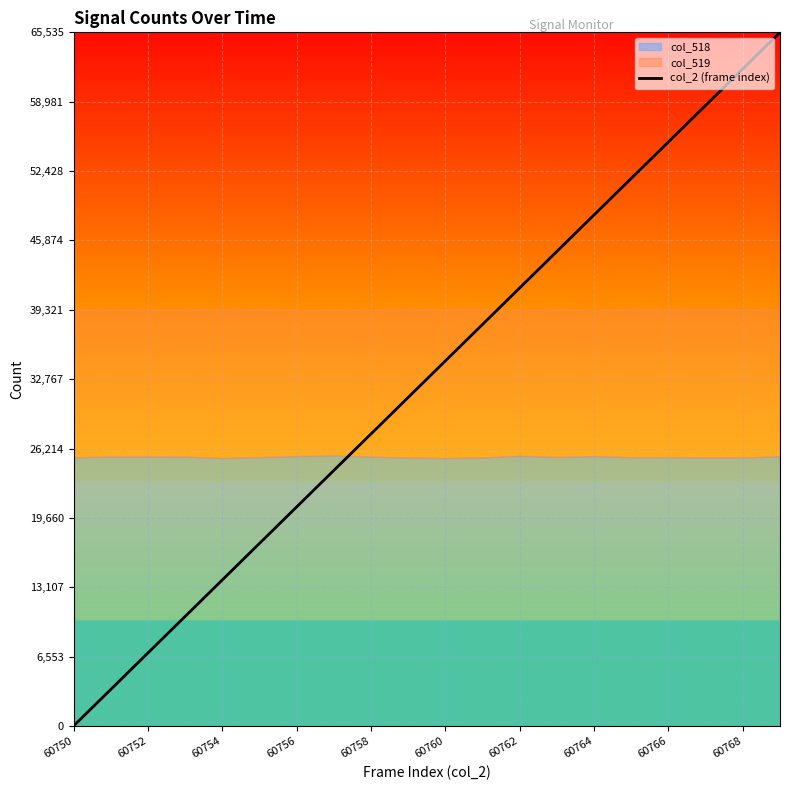

True or false: there are more than 2 points higher than both neighbors.

False